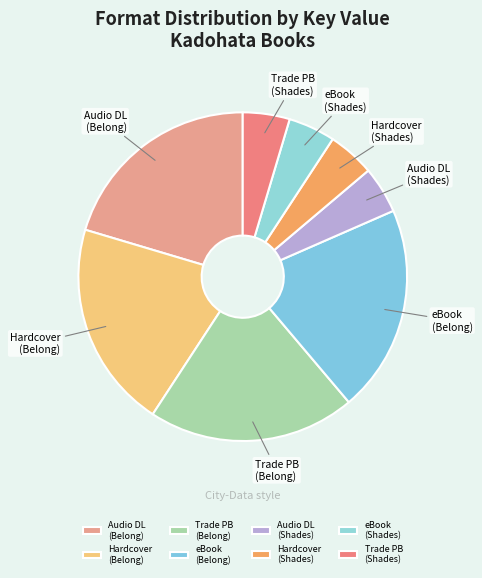

Is it true that Trade PB (Shades) is 13% of the pie?

False